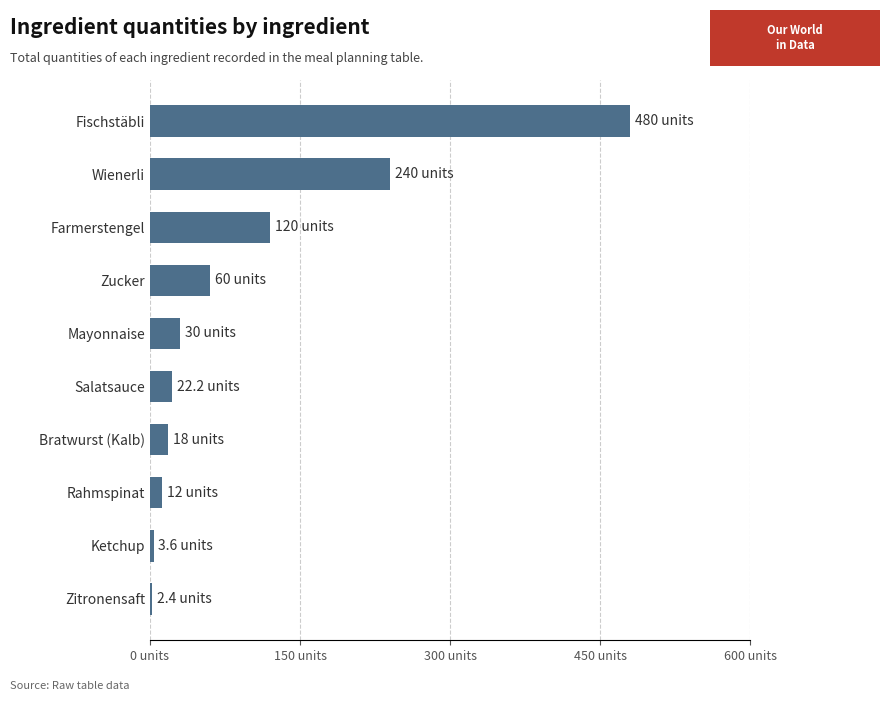

What is the average value?

98.8